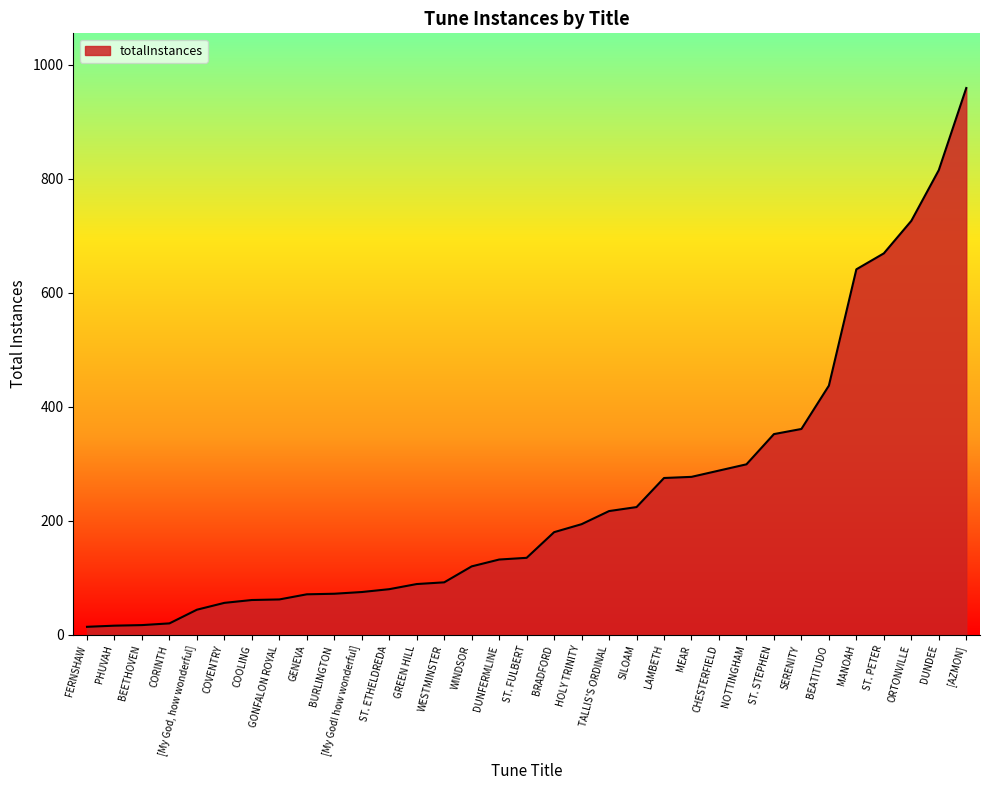

What is the maximum value shown in the chart?

959